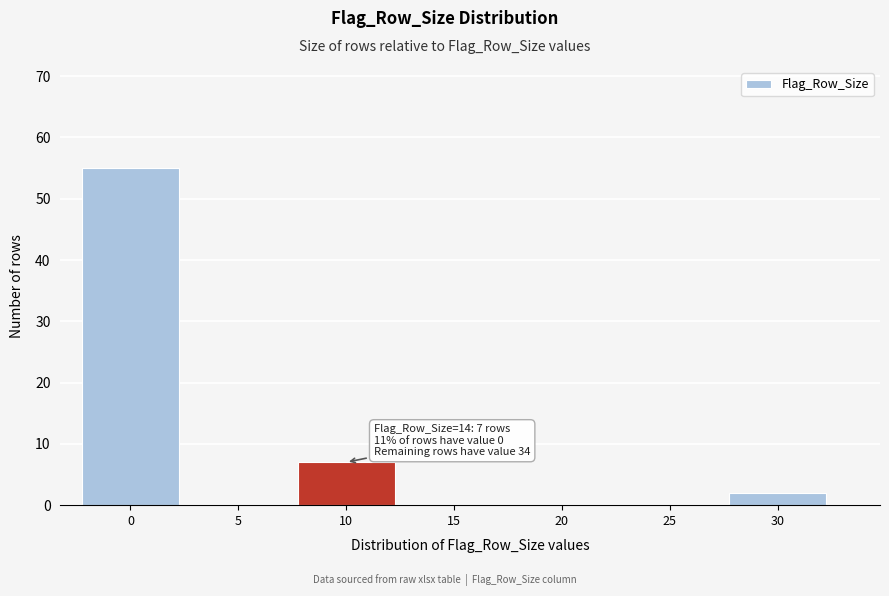

Reading left to right, transcribe all the data shown in this chart.

0=55	5=0	10=7	15=0	20=0	25=0	30=2